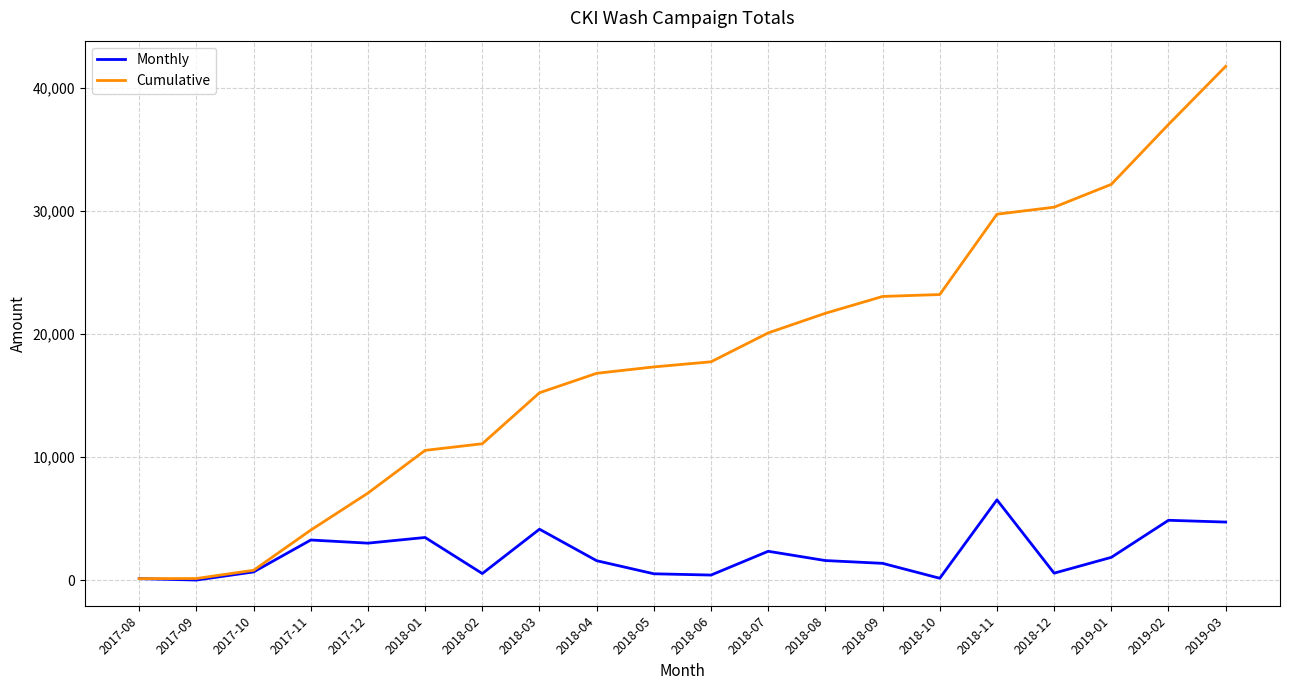

Is the value of Cumulative at 2018-03 greater than the value of Monthly at 2017-08?

Yes